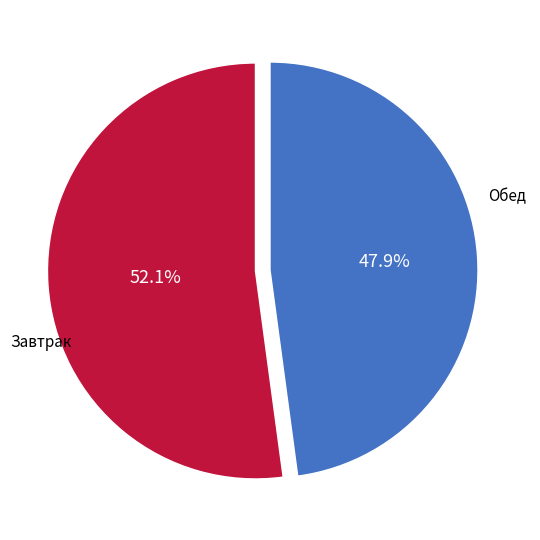

How many segments does this pie chart have?

2